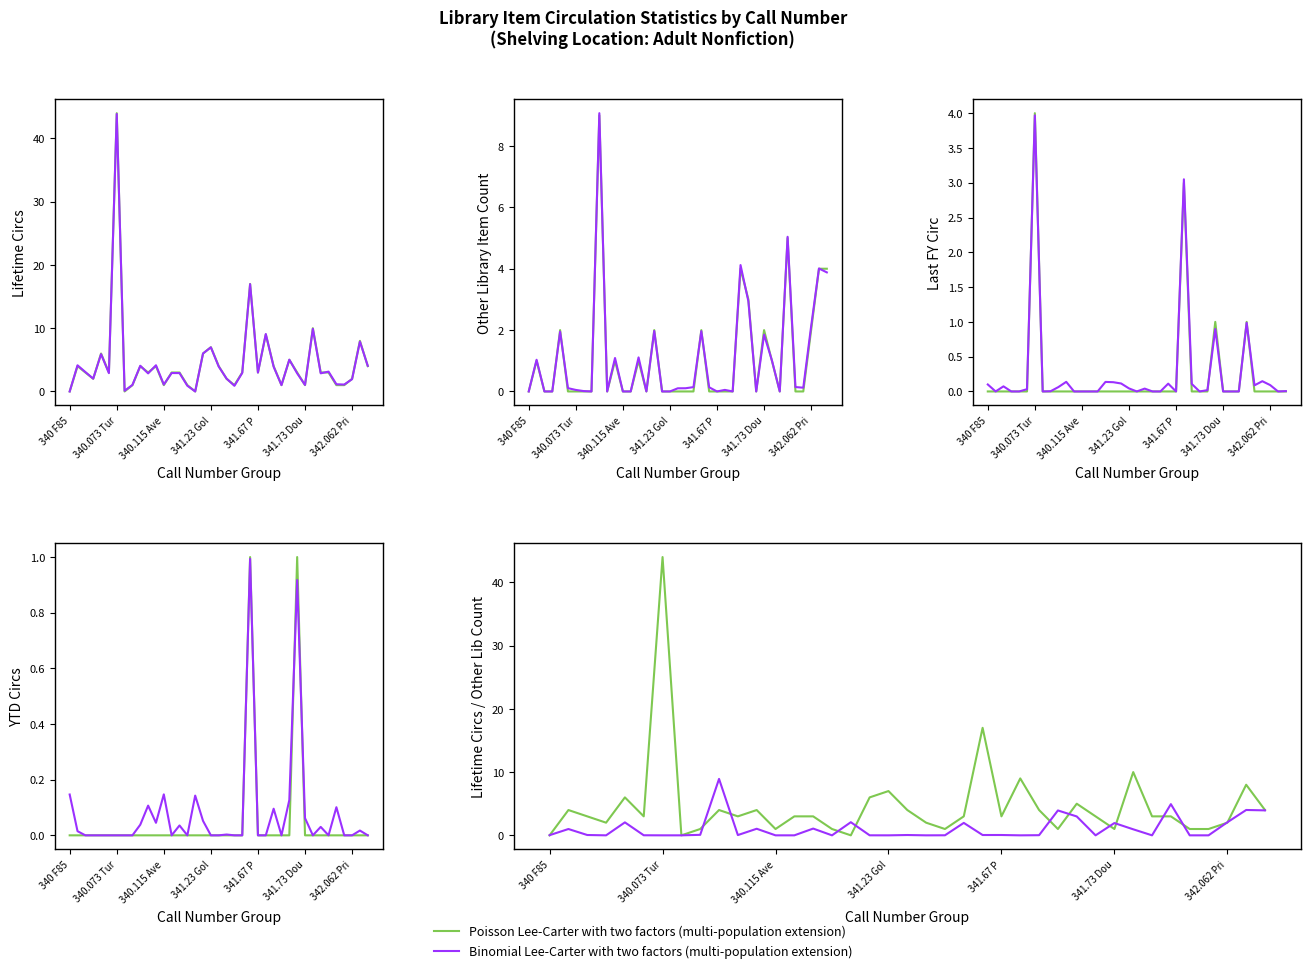

Where does the Poisson Lee-Carter with two factors (multi-population extension) series first go above 3?

340.073 Tur